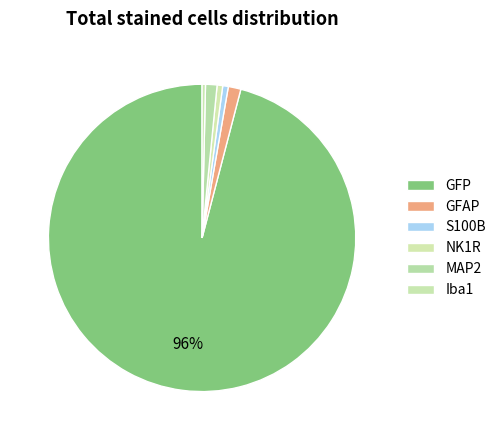

Count the number of slices in the pie.

6